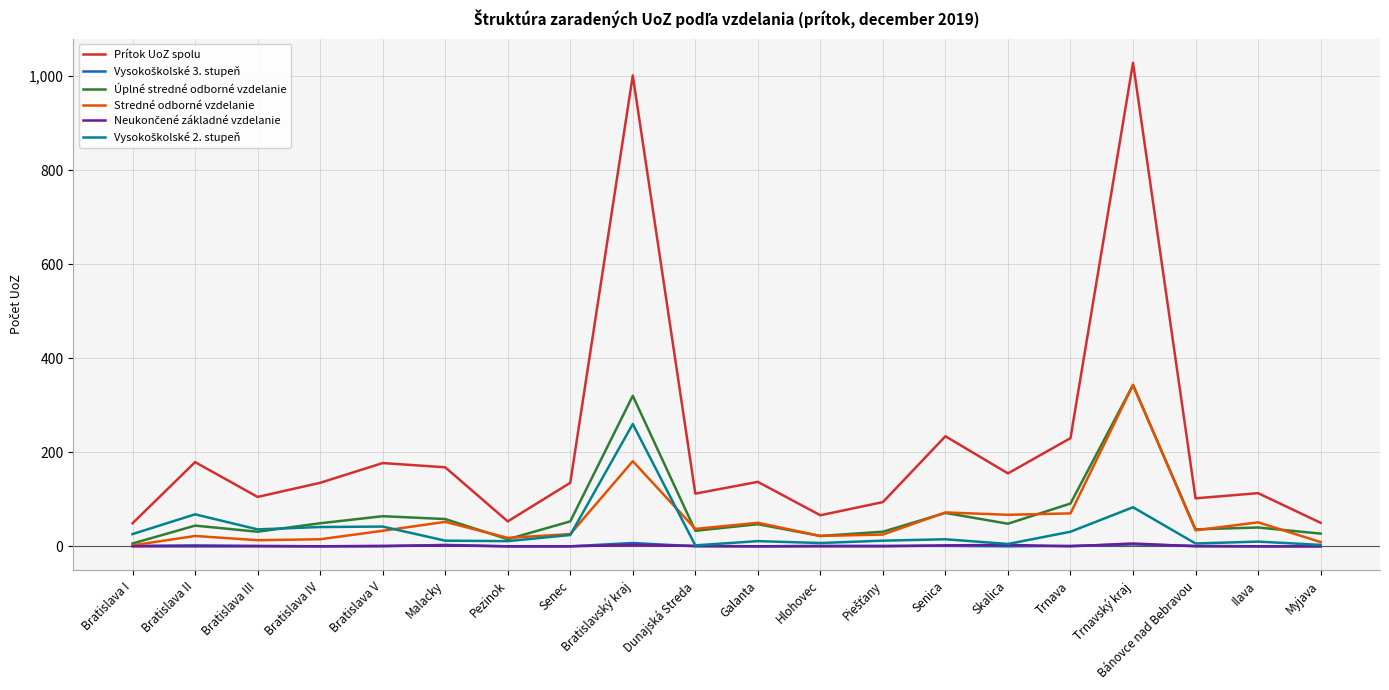

Which series has the largest range (max minus min)?

Prítok UoZ spolu